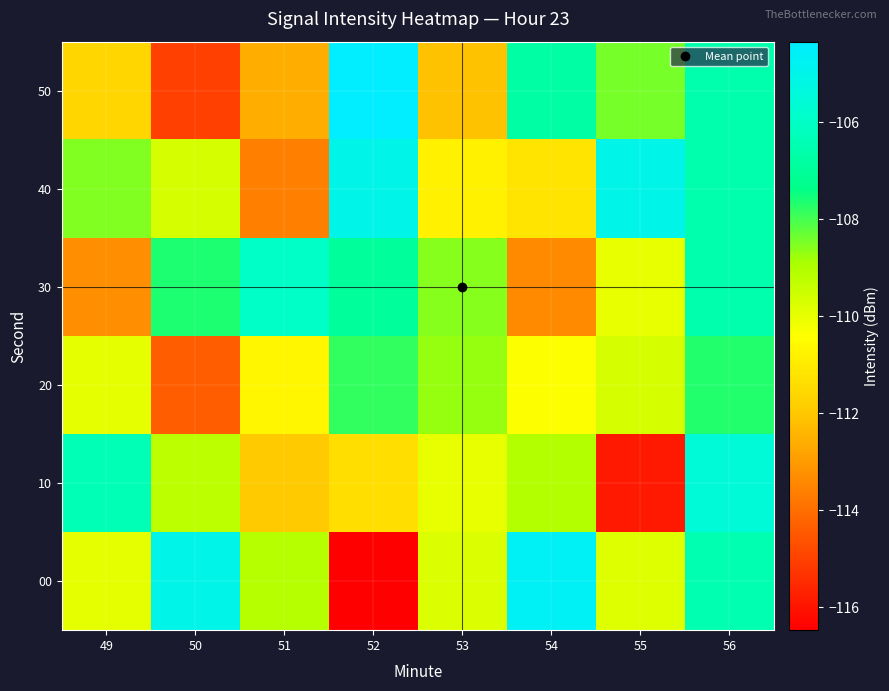

Which series has the widest spread of values?

00